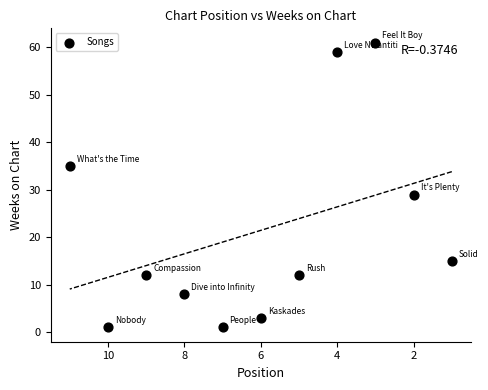

What is the average Y value?

21